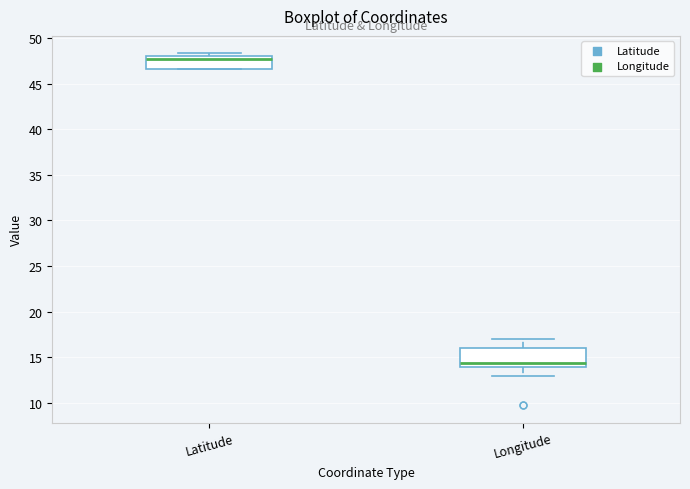

Reading left to right, transcribe this box plot: for each box, give where its median line is, the range the box spans, and where its two whiskers end, as read against the y-axis. The values are not printed on the chart, so give them approximately, as read against the axis.

Latitude: median 47.5, box 46.5 to 48.0, whiskers 46.5 to 48.5
Longitude: median 14.5, box 14.0 to 16.0, whiskers 13.0 to 17.0